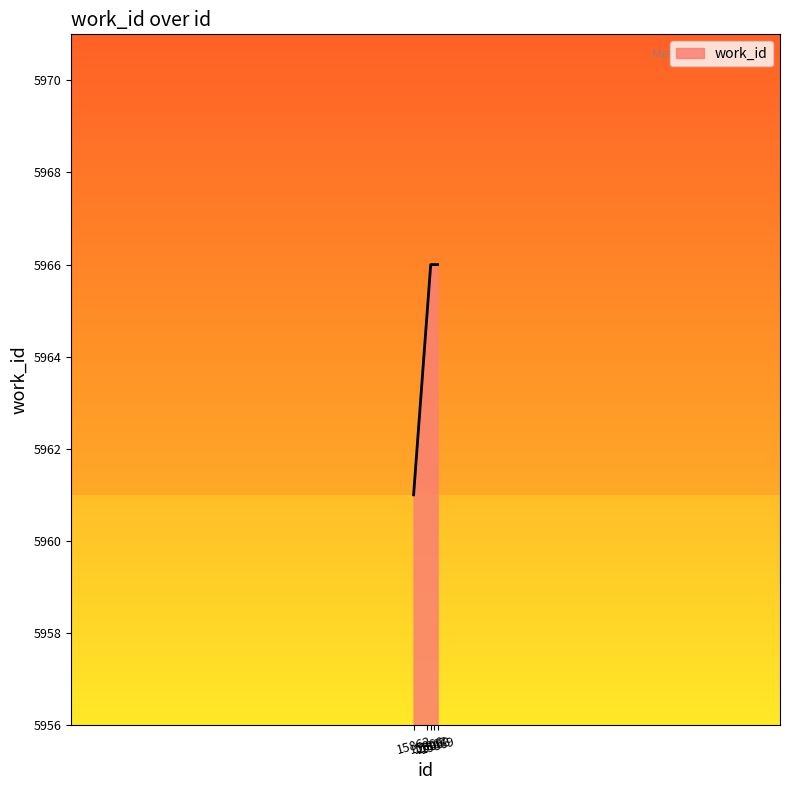

What is the difference between the second highest and minimum values?

5